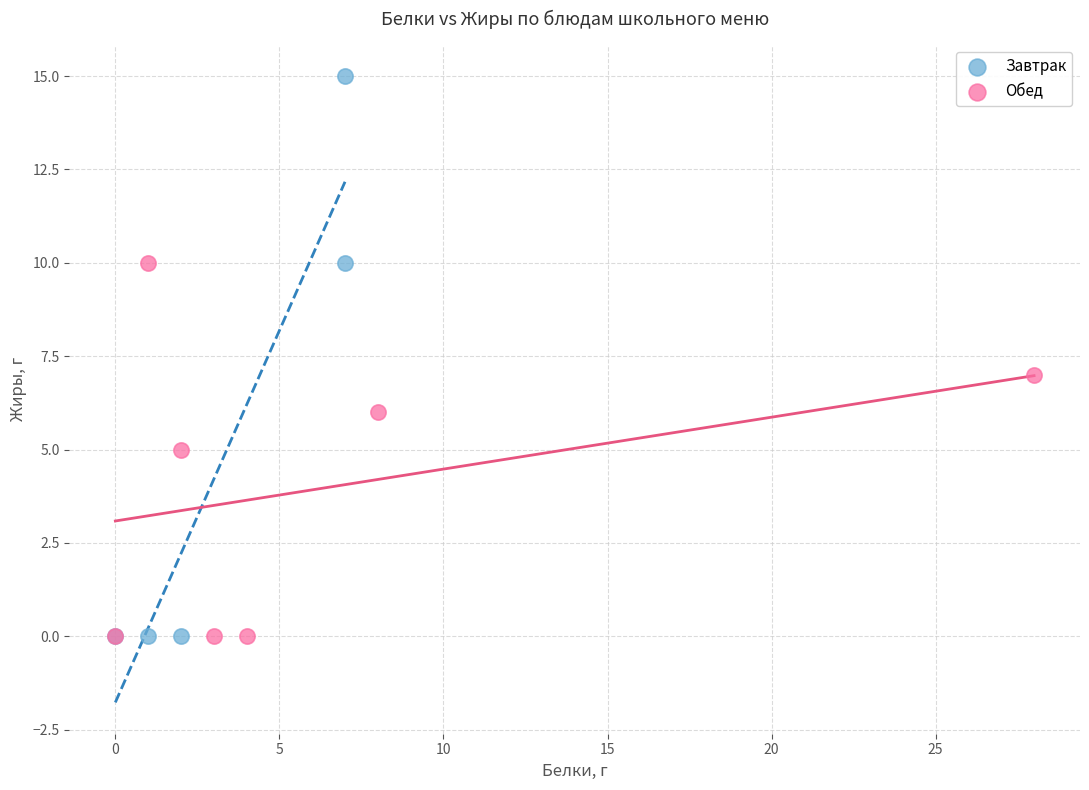

Which series reaches the maximum Y coordinate?

Завтрак